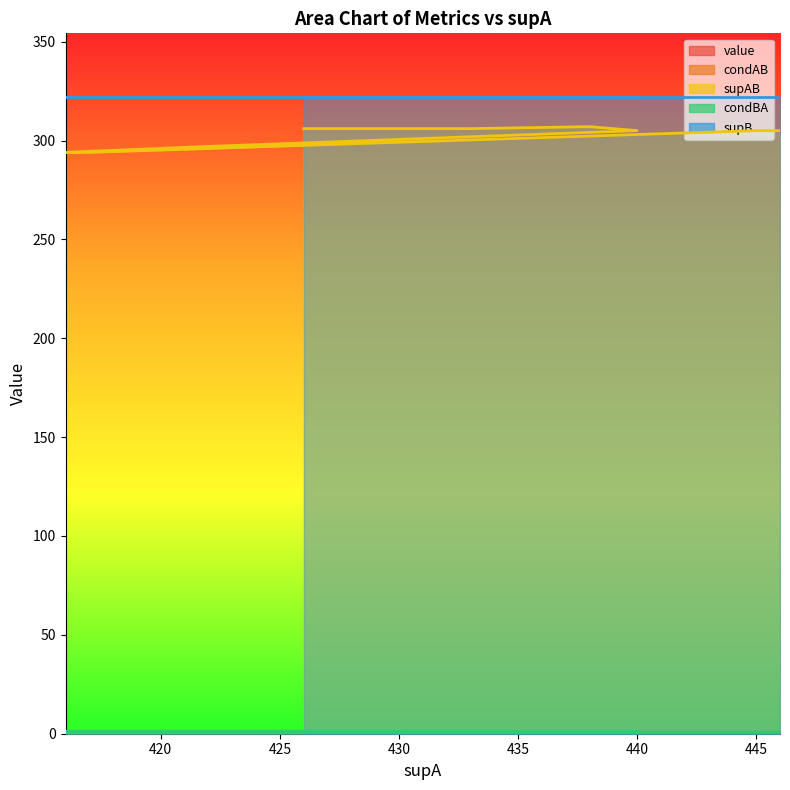

What is the difference between the second highest and minimum values in the supAB series?

12.0